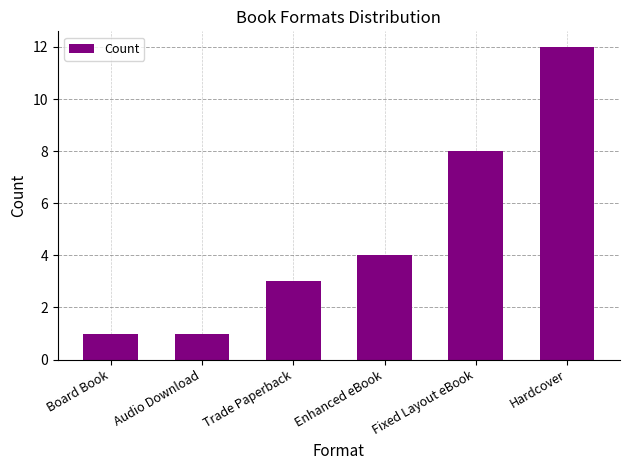

What is the maximum value shown in the chart?

12